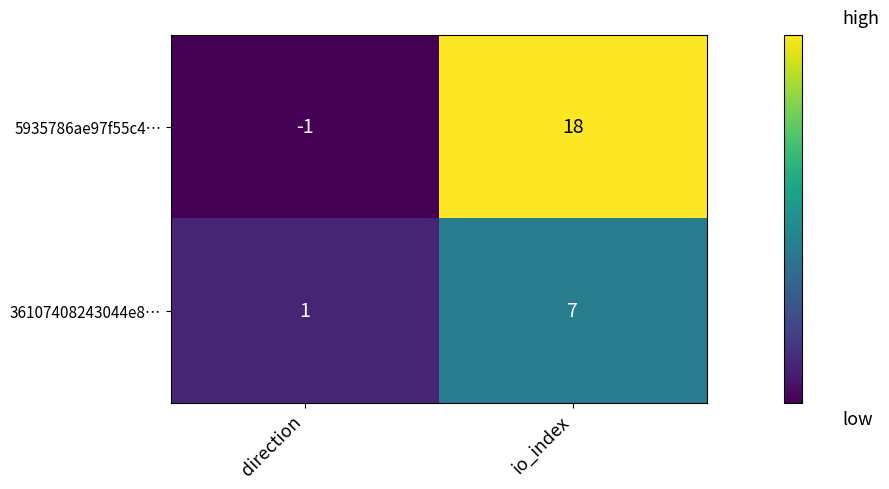

What is the difference between the highest and lowest values at io_index?

11